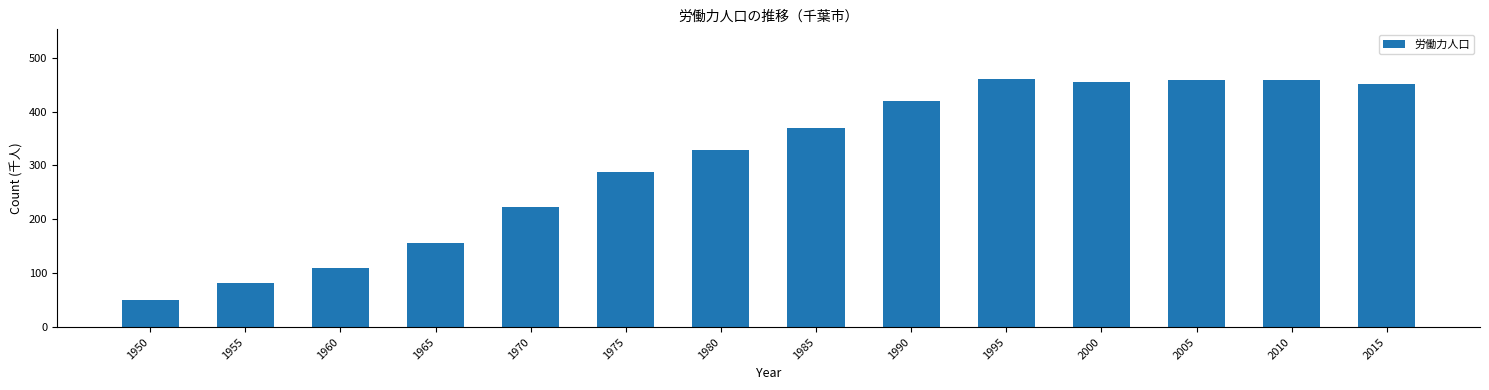

The chart shows a value of 450.6 at 2015. True or false?

True